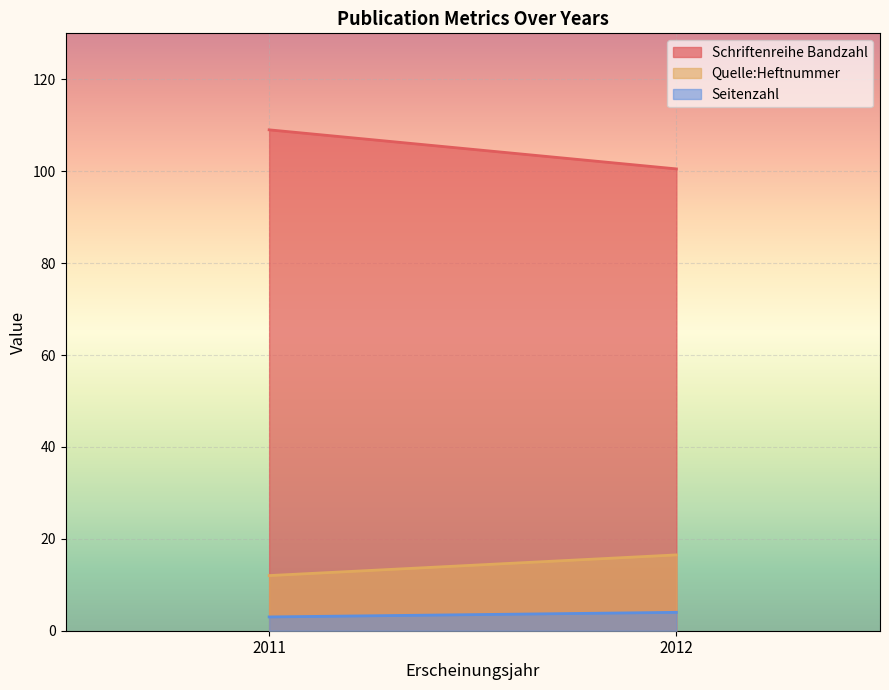

Where does the Schriftenreihe Bandzahl series first go above 101?

2011